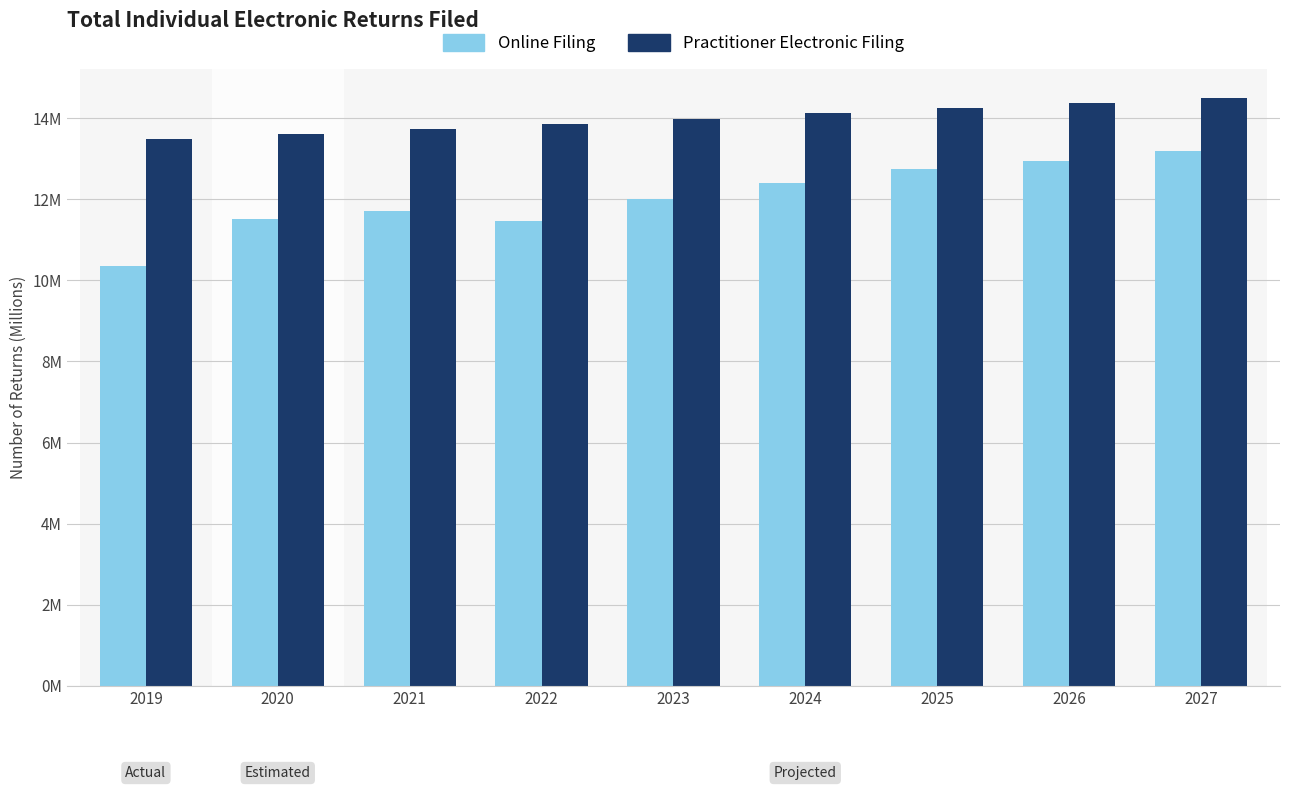

What is the difference between the second highest and second lowest values in the Online Filing series?

1.5